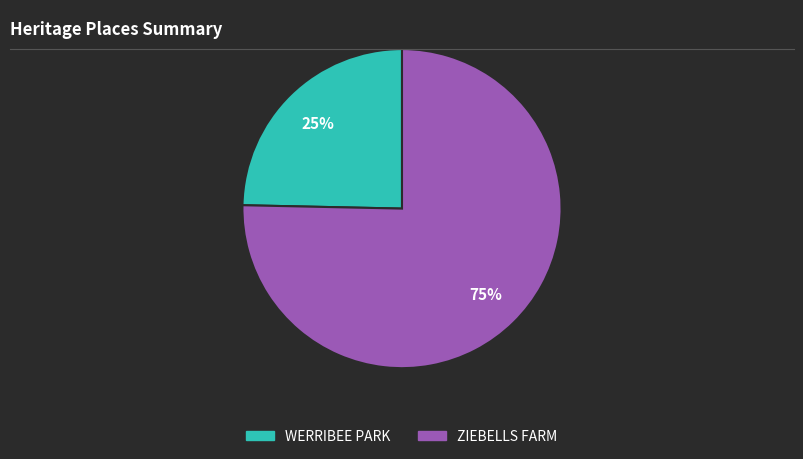

To the nearest percent, what is the average slice percentage?

50%